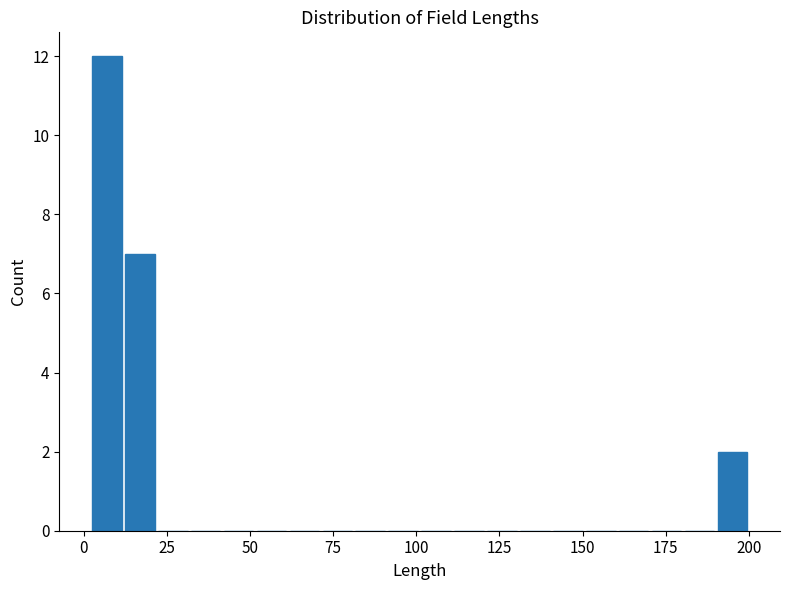

Read against the x-axis, roughly where is the centre of the tallest bar?

5